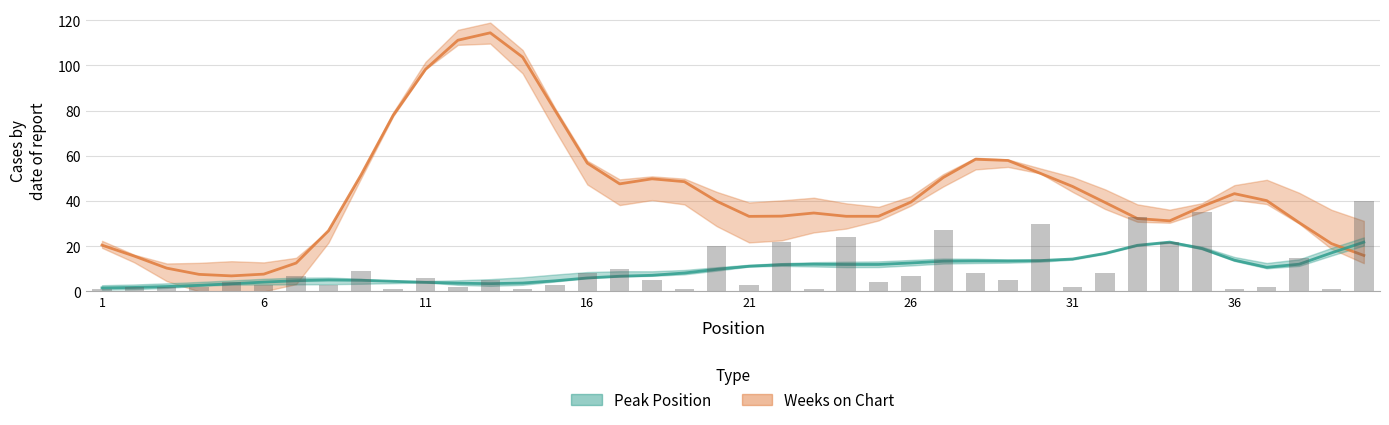

How many bars are there in total?

40